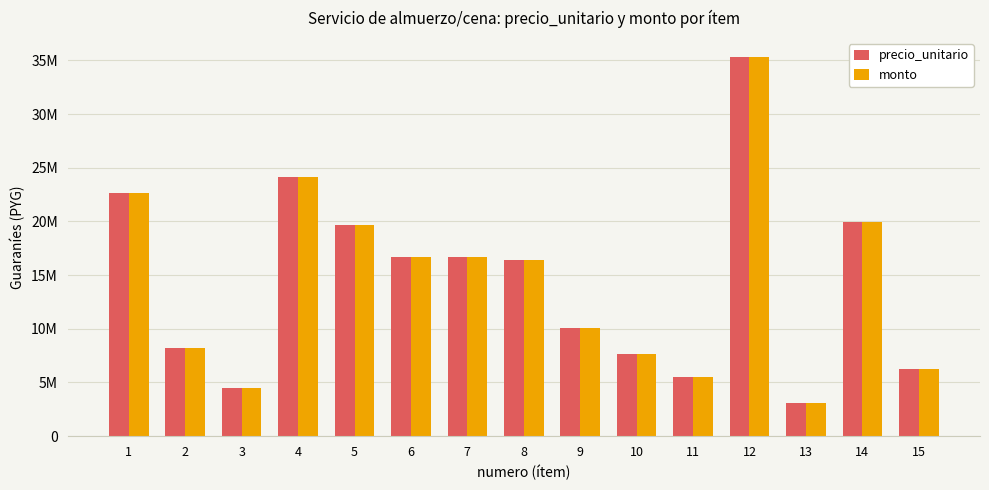

What is the approximate value of monto at 7, to the nearest 50?

16682000